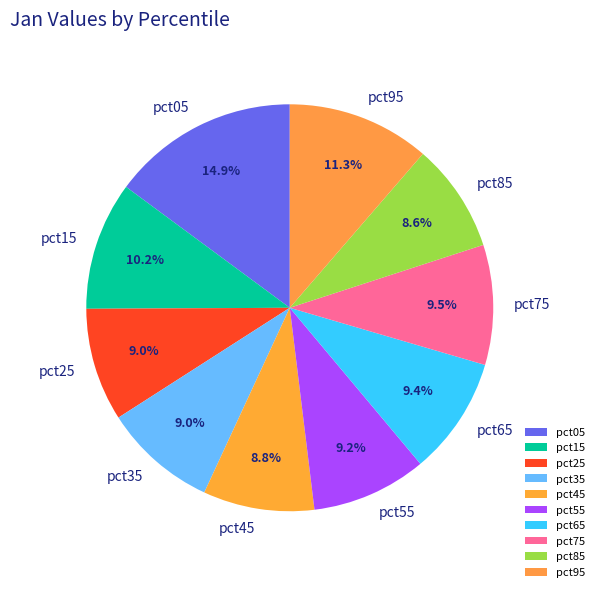

What is the largest slice in the pie chart?

pct05